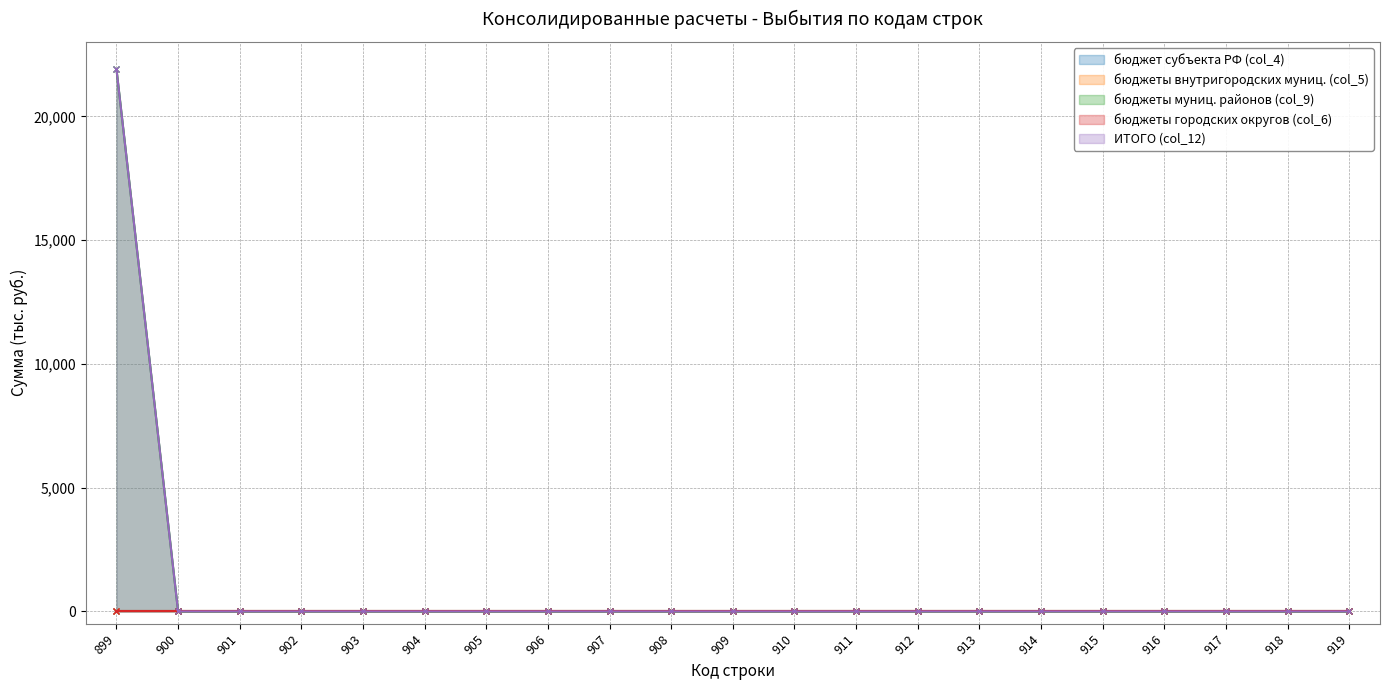

True or false: бюджет субъекта РФ (col_4) has a value of 0.0 at 916.

True